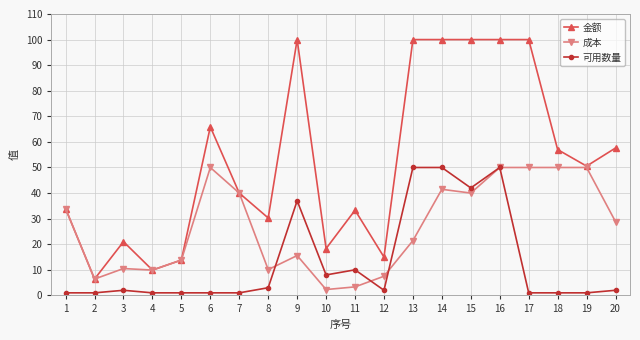

True or false: 金额 and 可用数量 intersect in this chart.

False